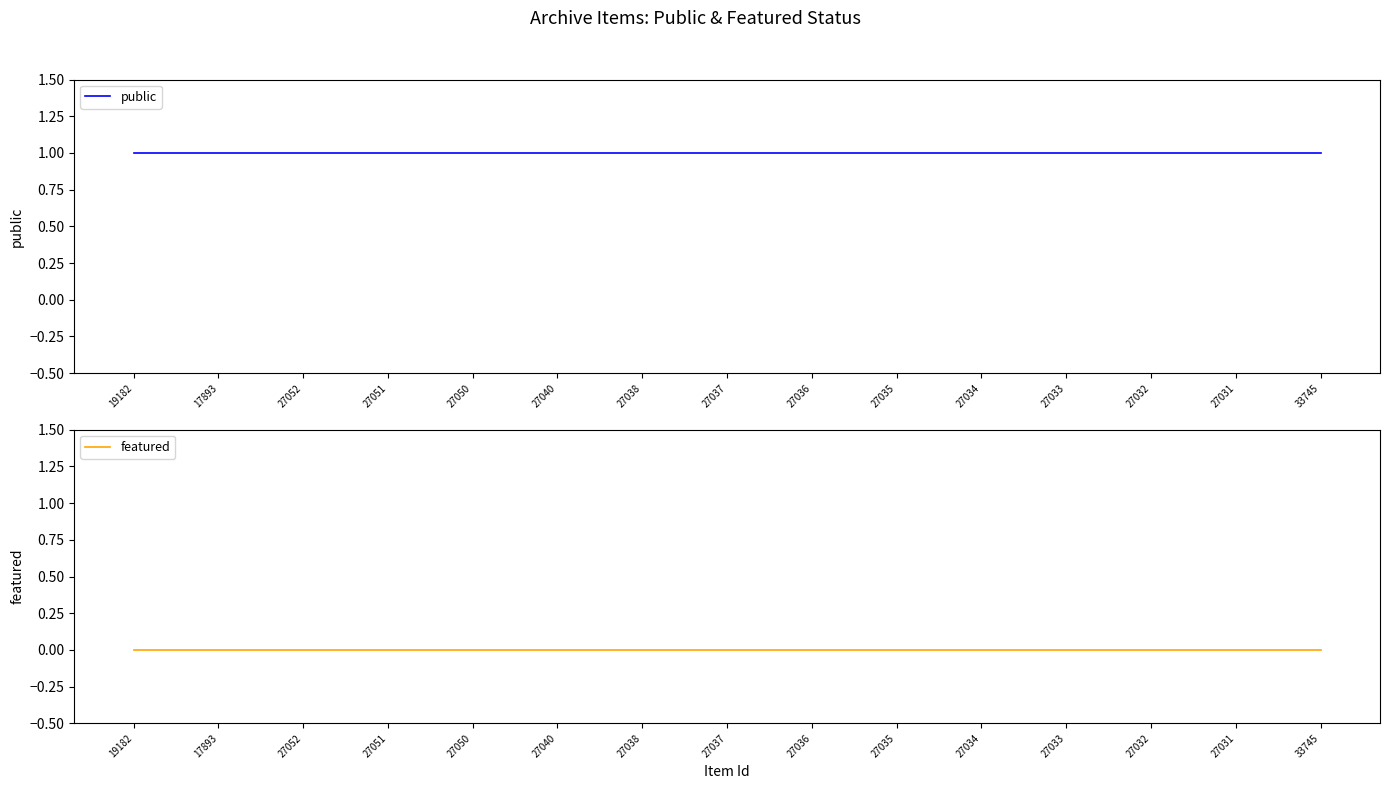

The value of public at 27031 is 2. True or false?

False